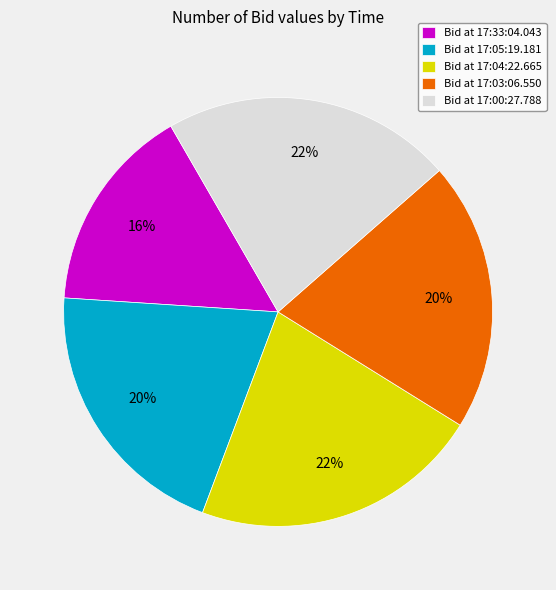

Which slice is the smallest?

Bid at 17:33:04.043